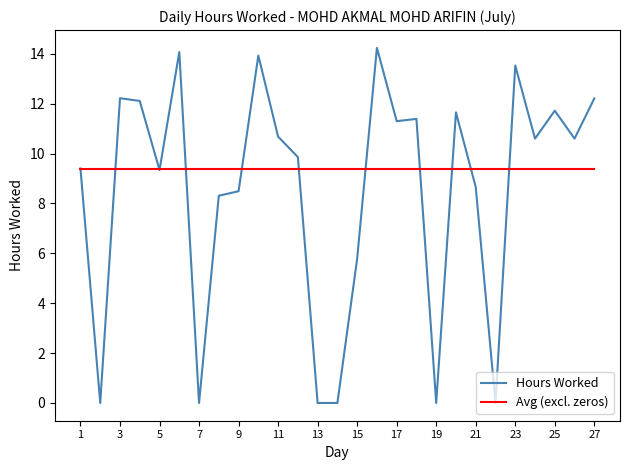

Which series has the largest total across all categories?

Avg (excl. zeros)